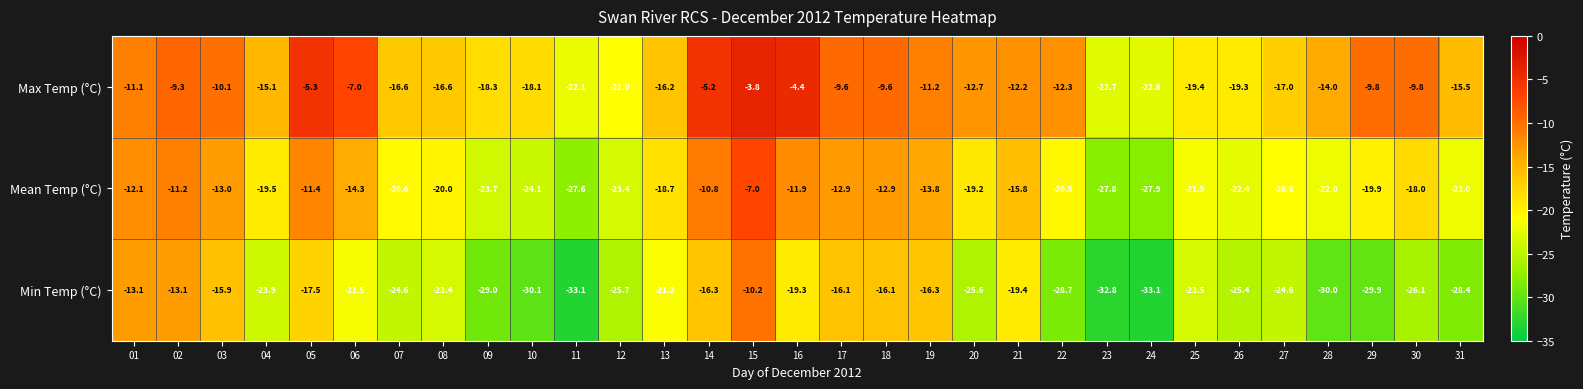

The value of Max Temp (°C) at 02 is -9.3. True or false?

True